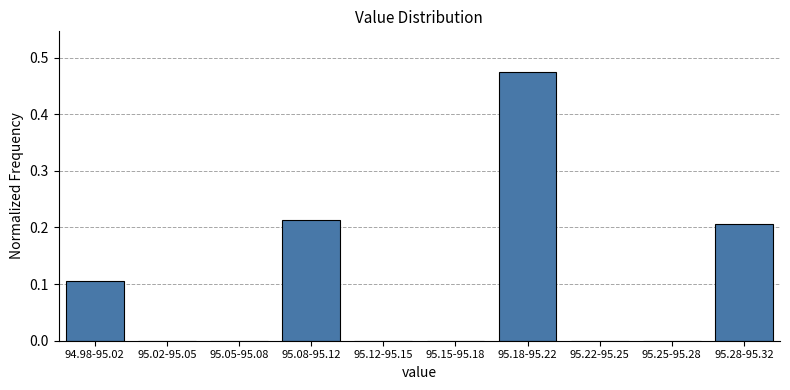

Which has a higher value, 95.18-95.22 or 95.15-95.18?

95.18-95.22